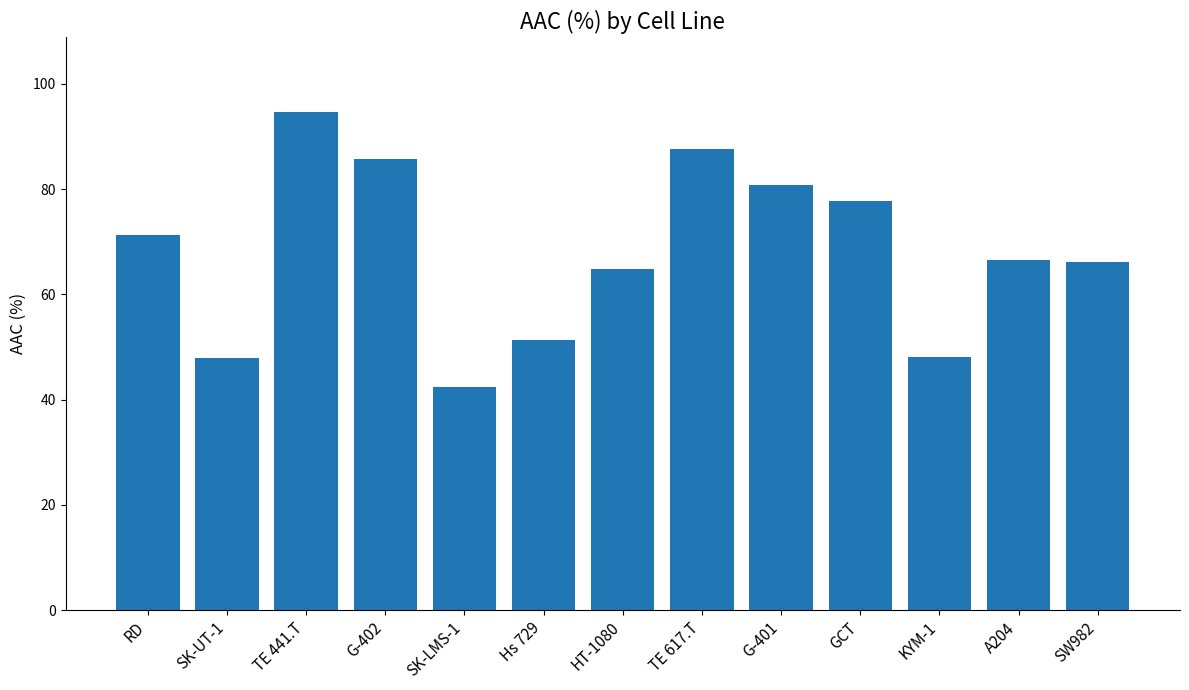

What is the sum of the values at RD and HT-1080?

136.1